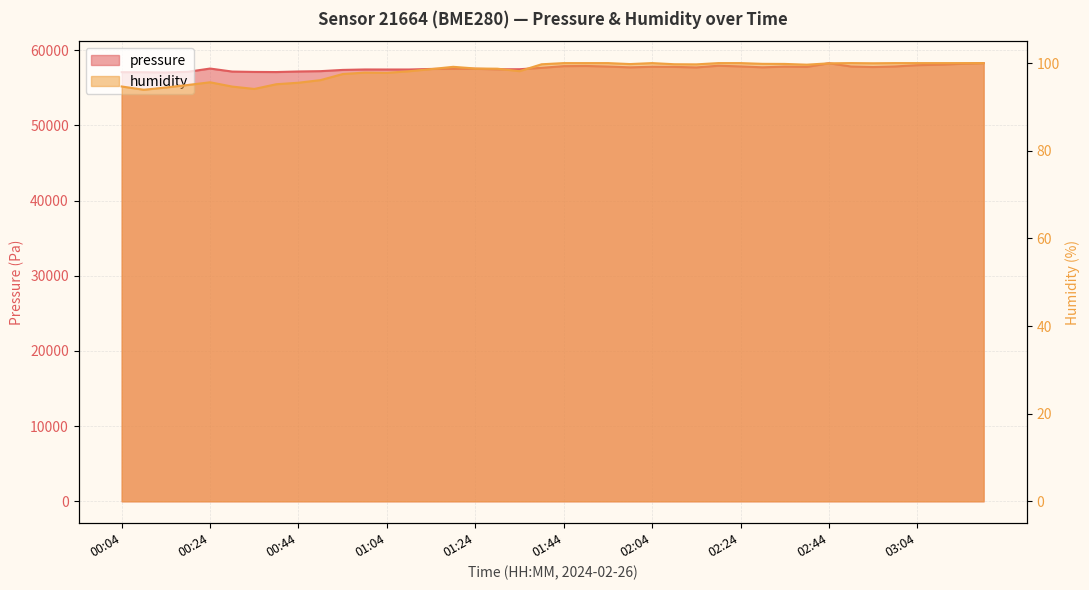

What is the total value across all series at 00:24?

57644.6